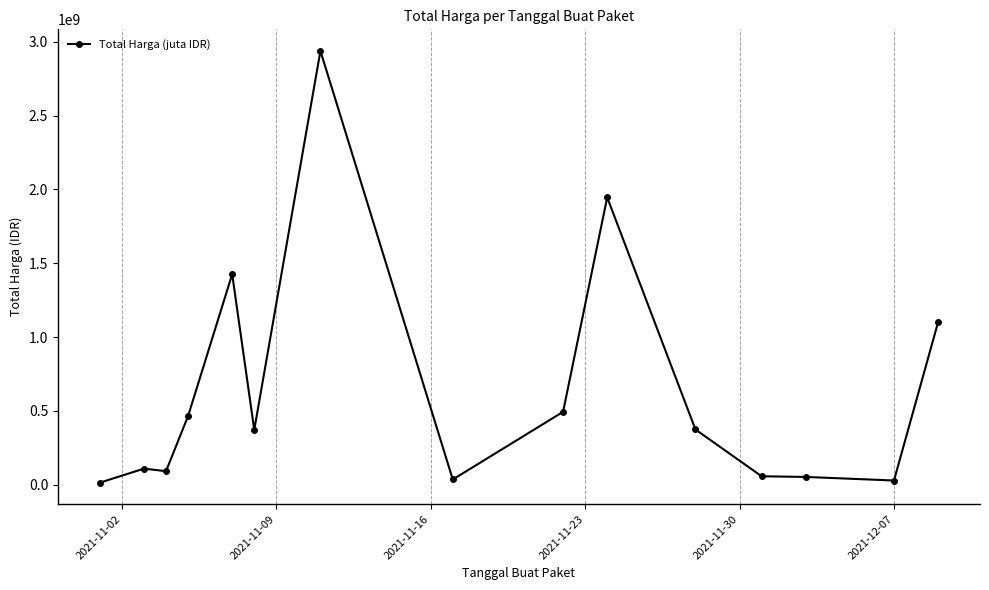

How many distinct data groups are displayed?

1